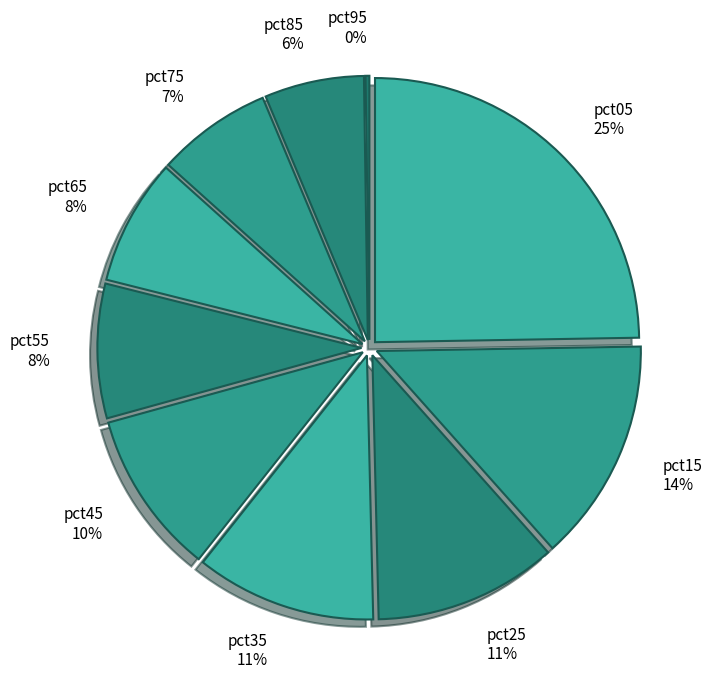

How many slices are in this pie chart?

10